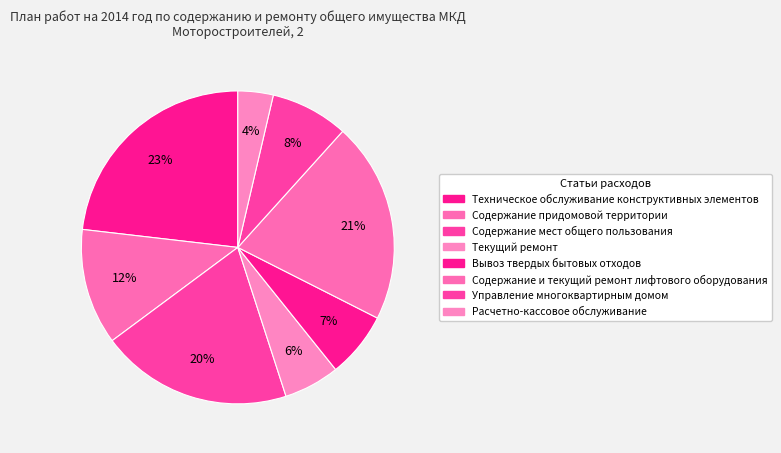

Count the number of slices in the pie.

8